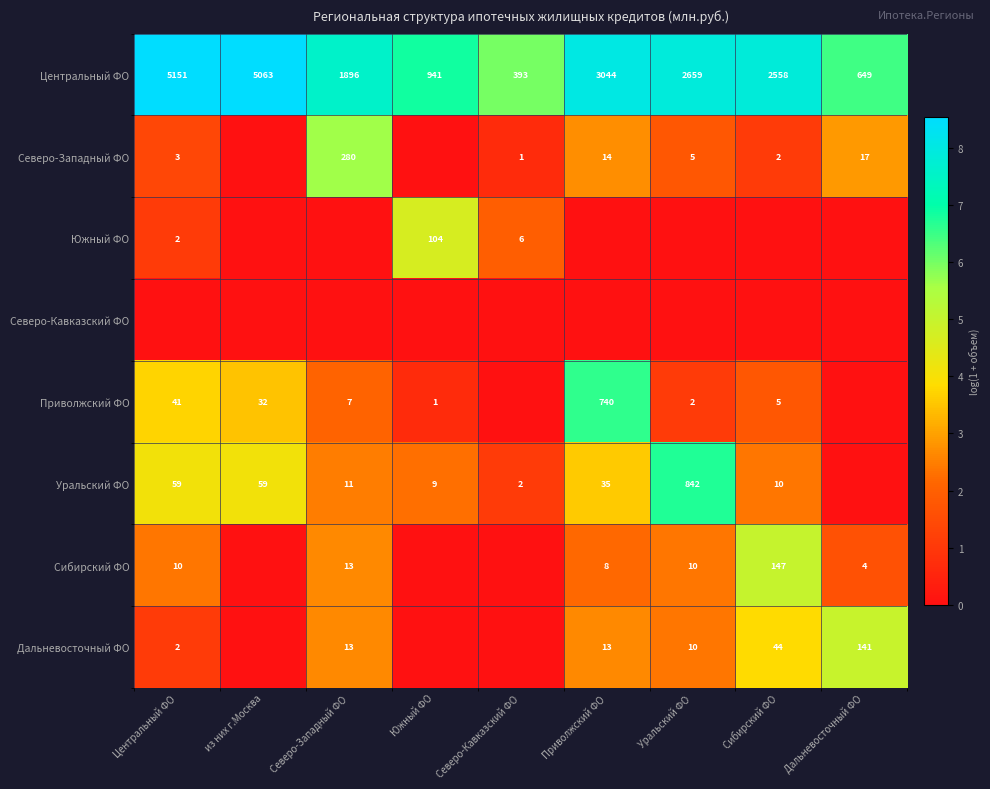

Which category has the highest value in the Центральный ФО series?

Центральный ФО